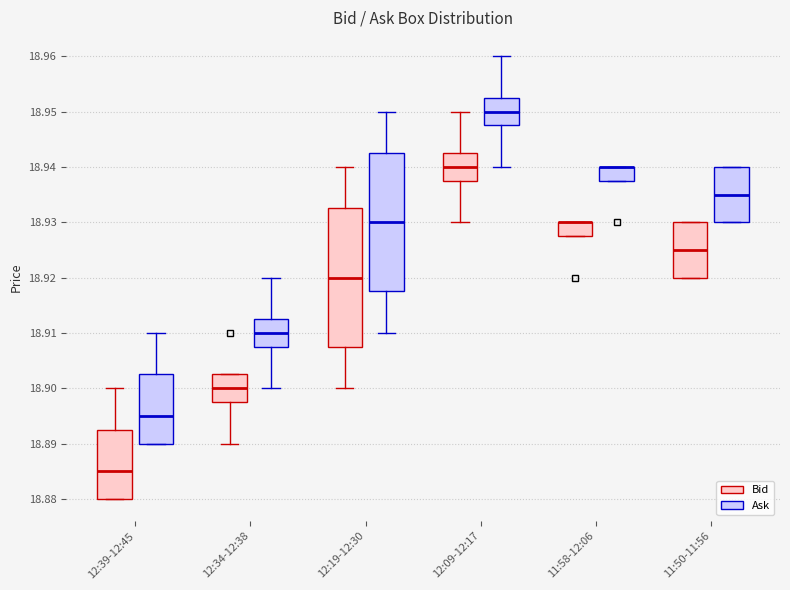

Reading left to right, read every box against the y-axis: the position of its median line, the range the box covers, and the ends of its whiskers. The values are not printed on the chart, so give them approximately, as read against the axis.

12:39-12:45 (Bid): median 18.885, box 18.880 to 18.893, whiskers 18.880 to 18.900
12:39-12:45 (Ask): median 18.895, box 18.890 to 18.903, whiskers 18.890 to 18.910
12:34-12:38 (Bid): median 18.900, box 18.898 to 18.903, whiskers 18.890 to 18.903
12:34-12:38 (Ask): median 18.910, box 18.908 to 18.913, whiskers 18.900 to 18.920
12:19-12:30 (Bid): median 18.920, box 18.908 to 18.933, whiskers 18.900 to 18.940
12:19-12:30 (Ask): median 18.930, box 18.918 to 18.943, whiskers 18.910 to 18.950
12:09-12:17 (Bid): median 18.940, box 18.938 to 18.943, whiskers 18.930 to 18.950
12:09-12:17 (Ask): median 18.950, box 18.948 to 18.953, whiskers 18.940 to 18.960
11:58-12:06 (Bid): median 18.930 (drawn on the box's upper edge), box 18.928 to 18.930, whiskers 18.928 to 18.930
11:58-12:06 (Ask): median 18.940 (drawn on the box's upper edge), box 18.938 to 18.940, whiskers 18.938 to 18.940
11:50-11:56 (Bid): median 18.925, box 18.920 to 18.930, whiskers 18.920 to 18.930
11:50-11:56 (Ask): median 18.935, box 18.930 to 18.940, whiskers 18.930 to 18.940